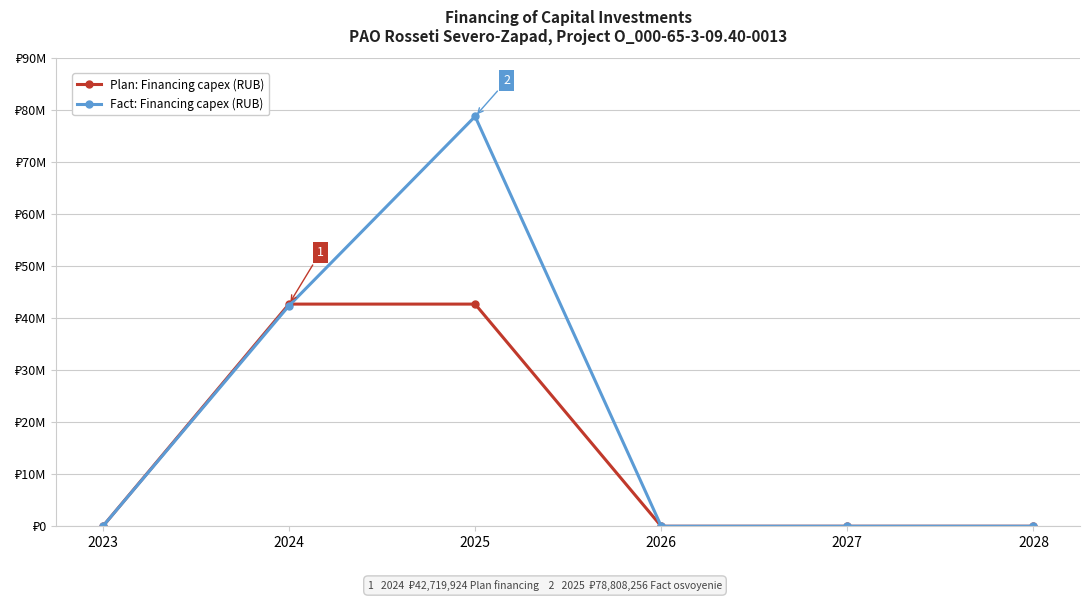

How many distinct data groups are displayed?

2